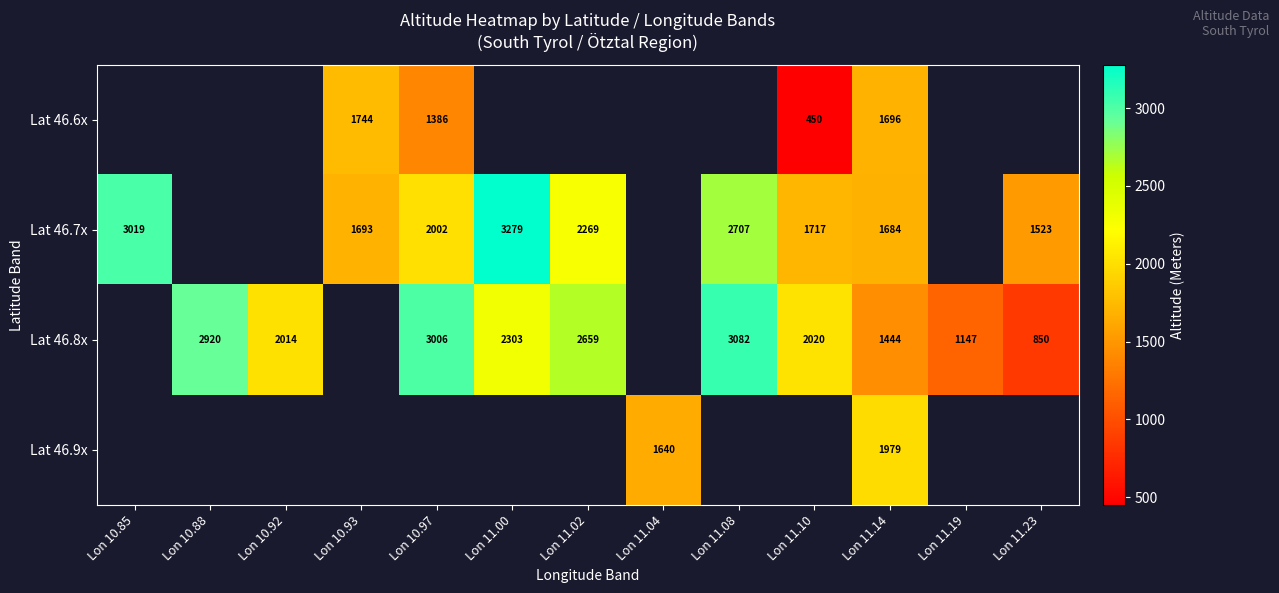

Is the value of Lat 46.6x at Lon 11.14 greater than the value of Lat 46.7x at Lon 10.93?

Yes